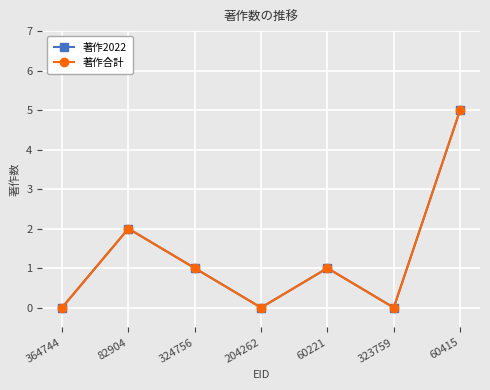

What is the label of the 7th point from the right?

364744